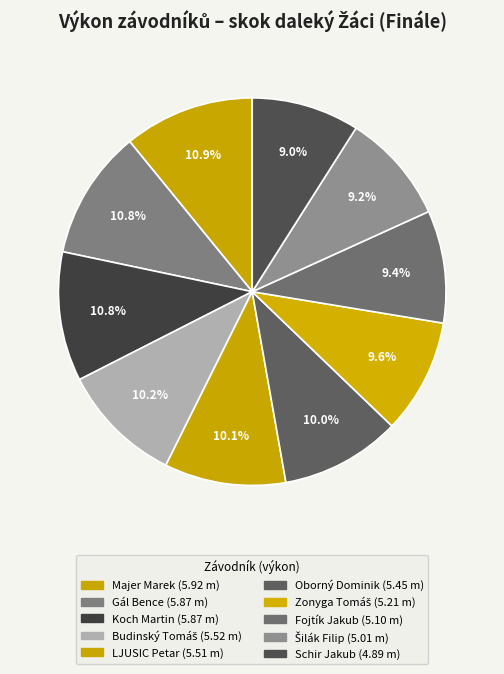

Is it true that Budinský Tomáš is 17% of the pie?

False